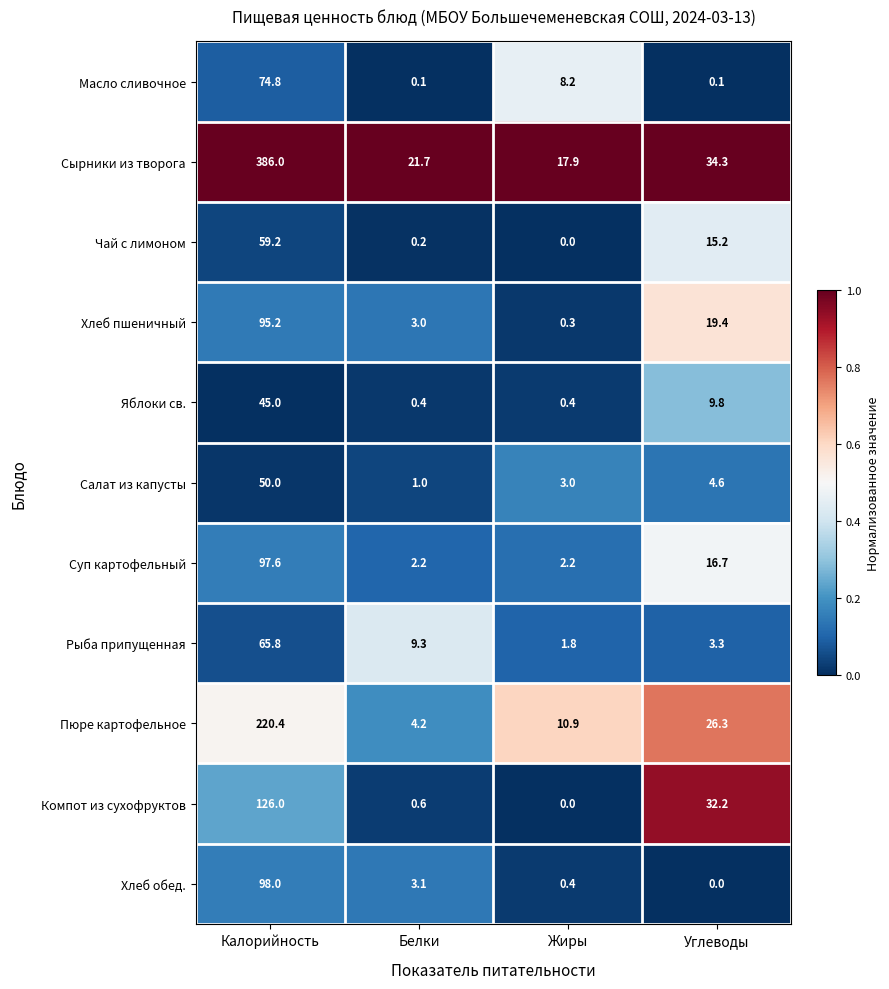

Which series has the largest total across all categories?

Сырники из творога